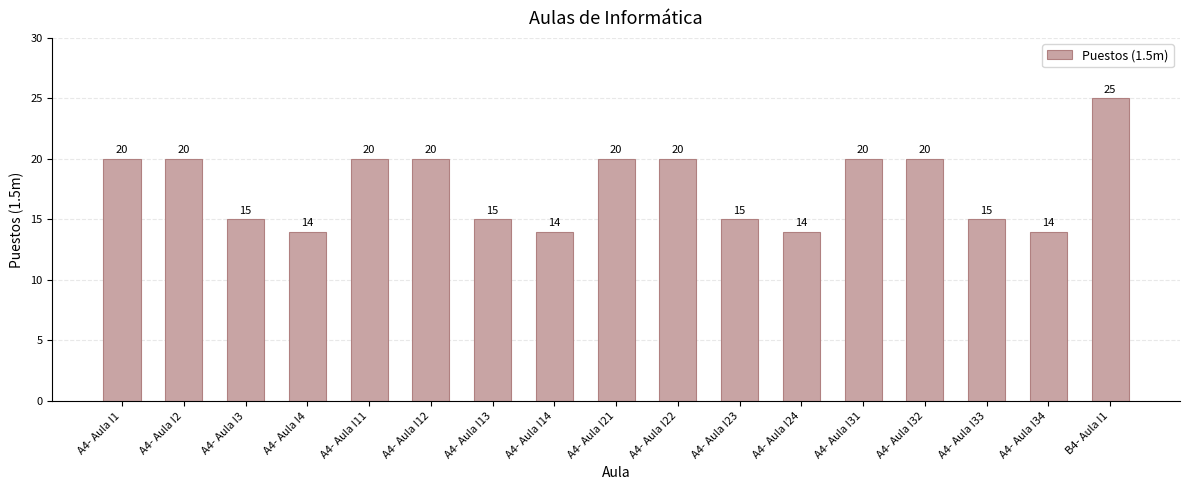

What is the sum of all values?

301